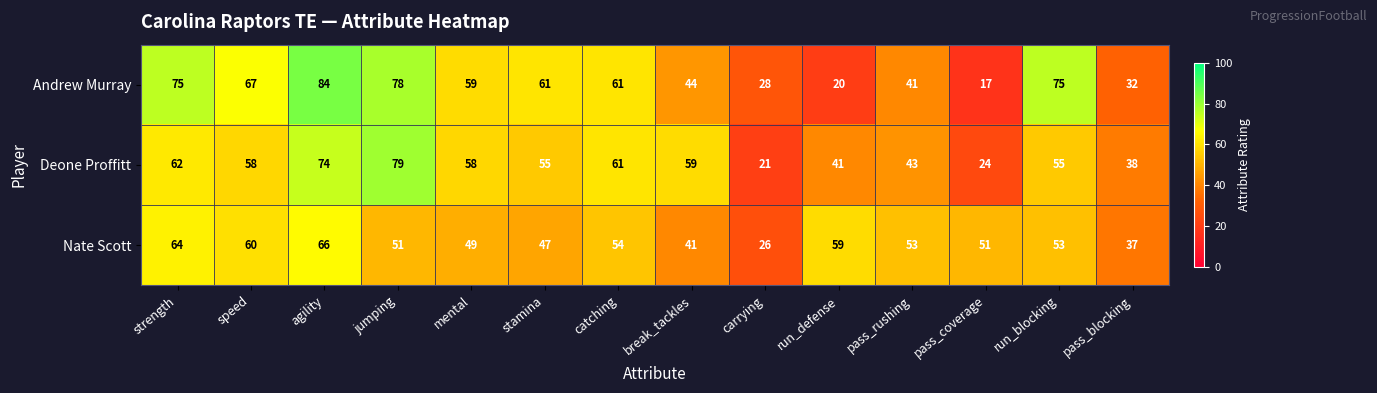

What is the minimum value shown in the chart?

17